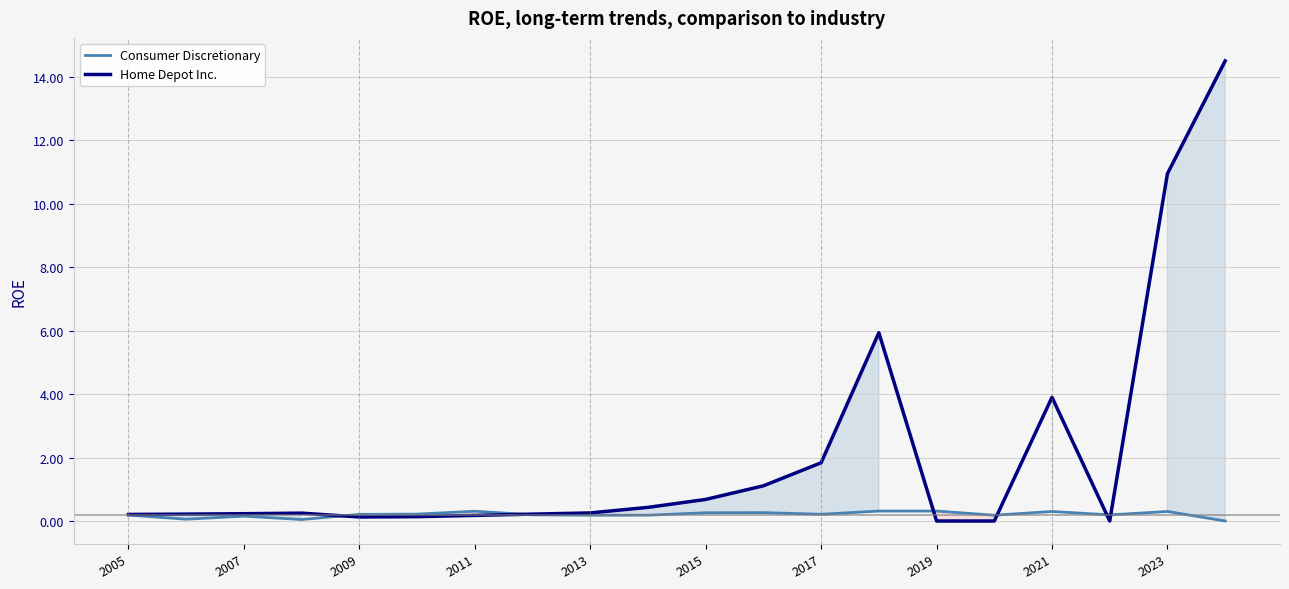

The Consumer Discretionary series shows 0.0 at 19. True or false?

True